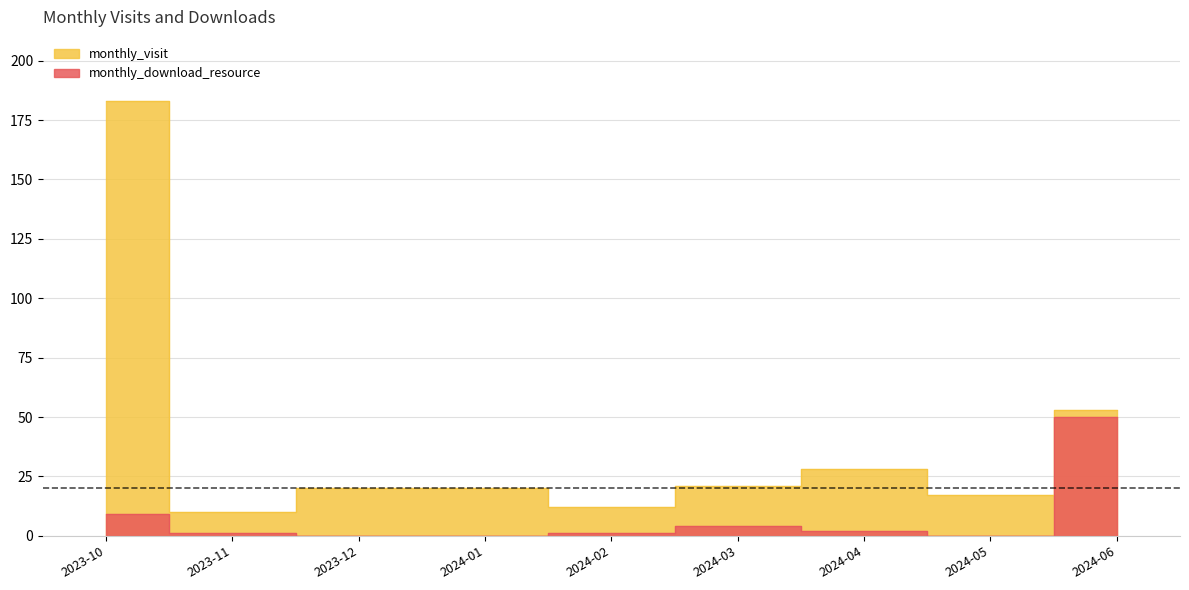

At which category is the sum across all series the highest?

2023-10